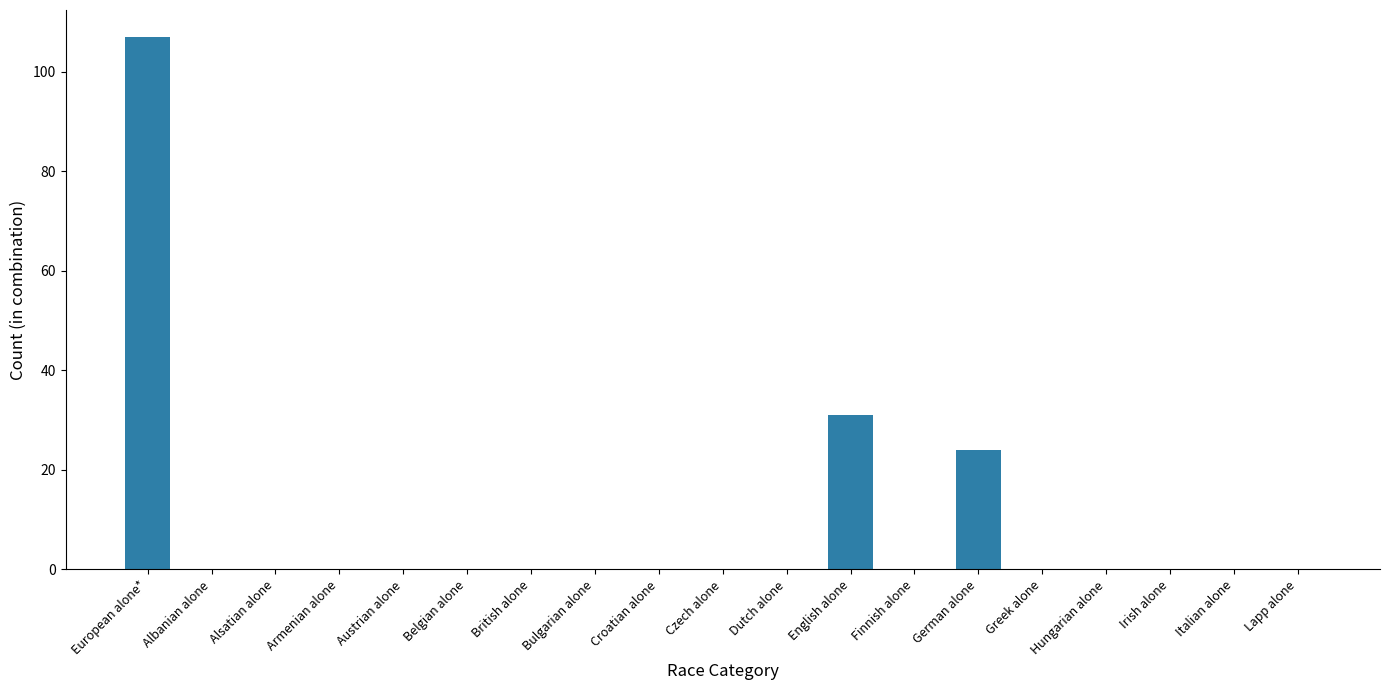

Which label corresponds to the largest value in the chart?

European alone*